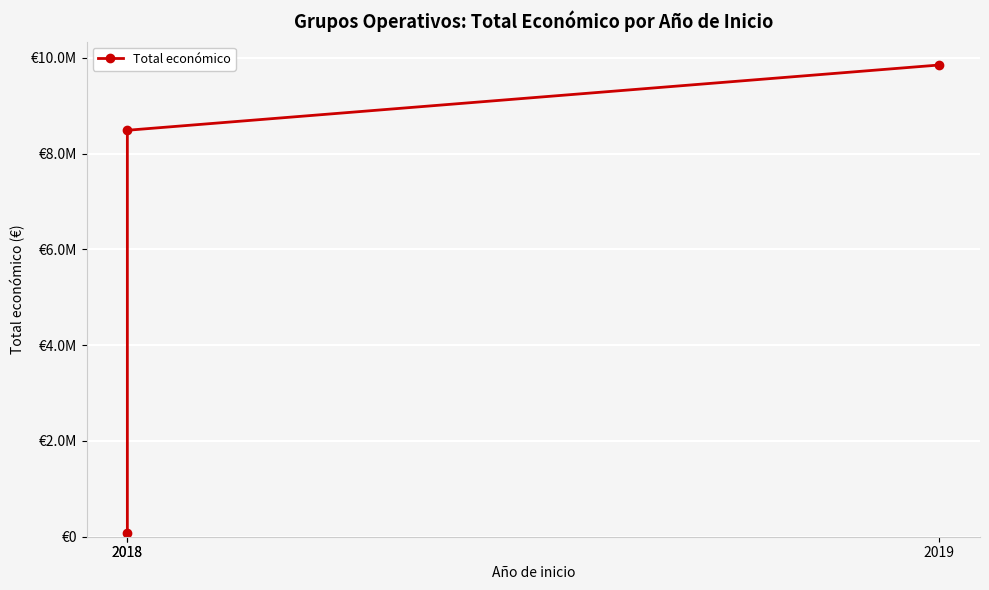

How many data points does each series have?

3